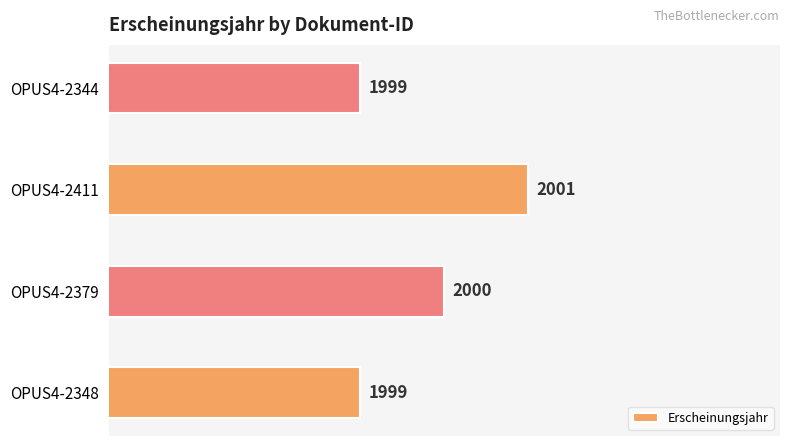

Count the number of data series in this chart.

1